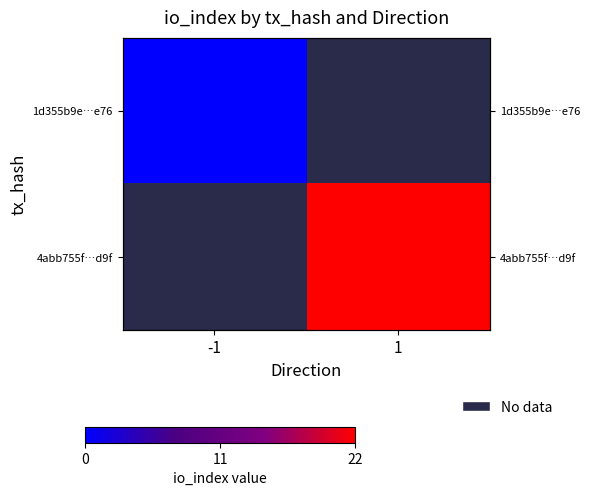

Is it true that 4abb755f…d9f equals 11.6 at 1?

False